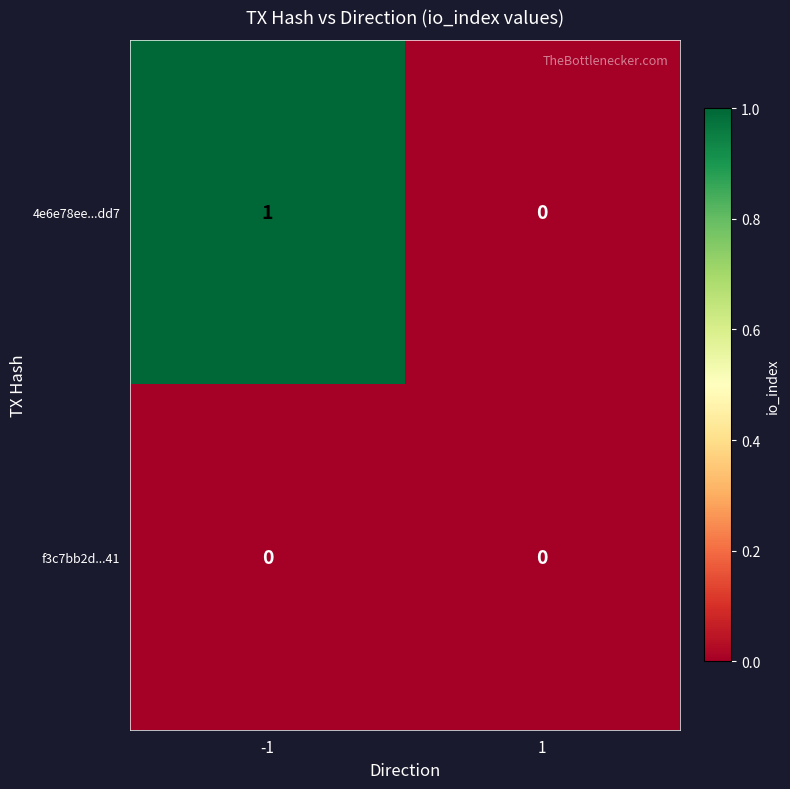

Which series has the widest spread of values?

4e6e78ee...dd7